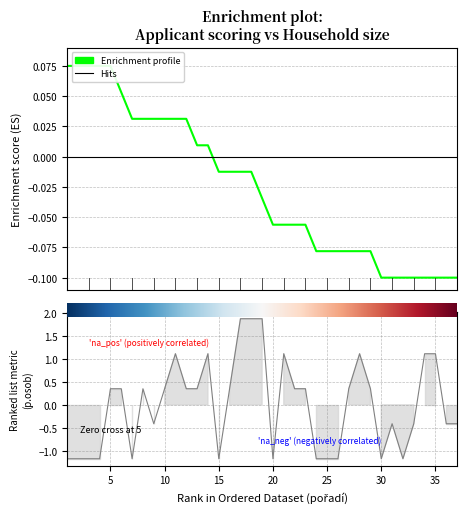

What is the minimum value for body?

-0.1